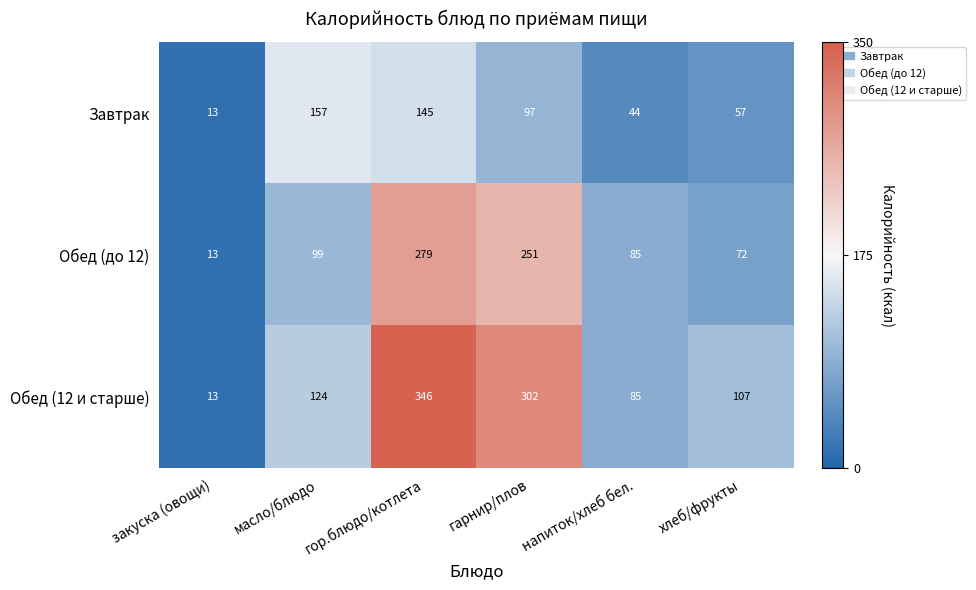

At which label does Завтрак reach its peak?

масло/блюдо